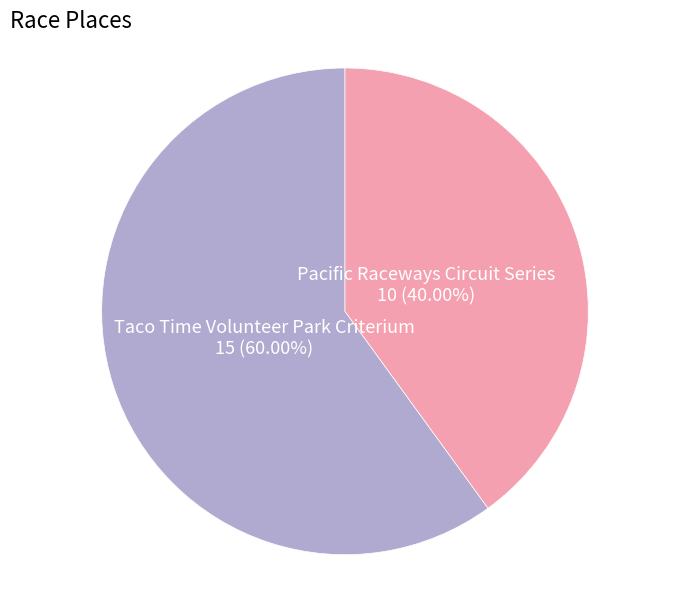

Count the number of slices in the pie.

2